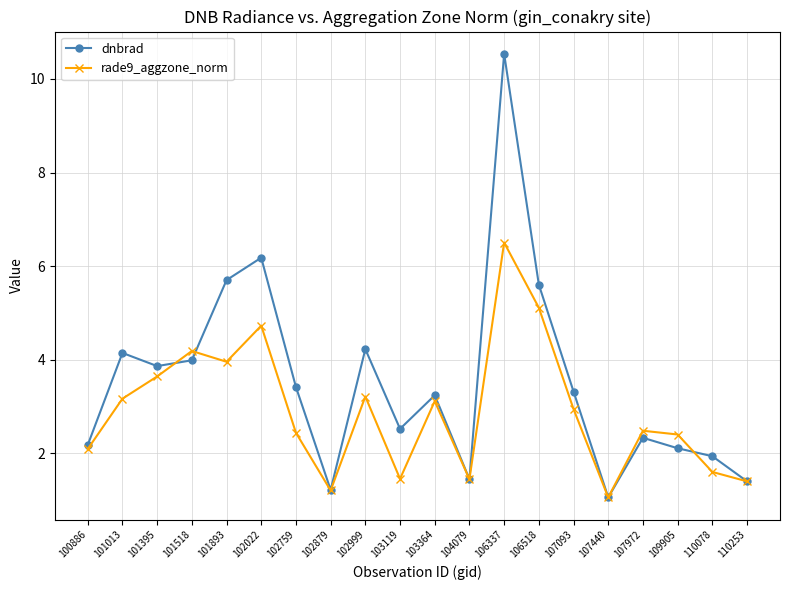

Does the chart have visible grid lines?

Yes